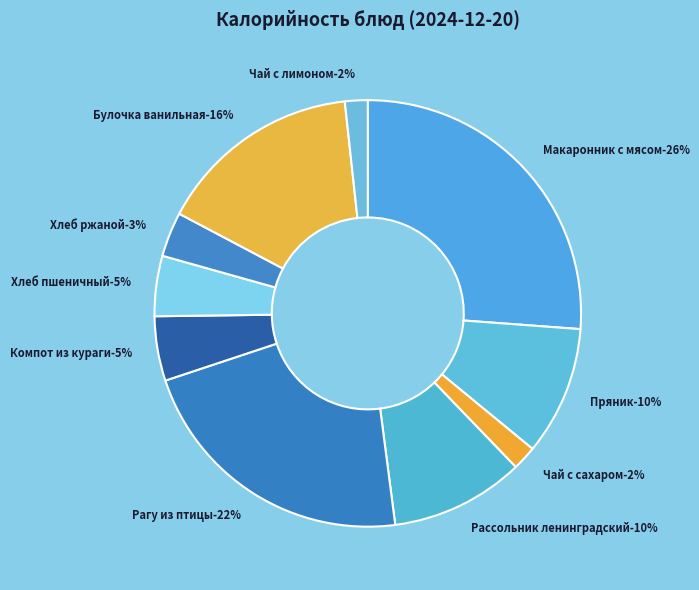

What is the smallest slice in the pie chart?

Чай с лимоном